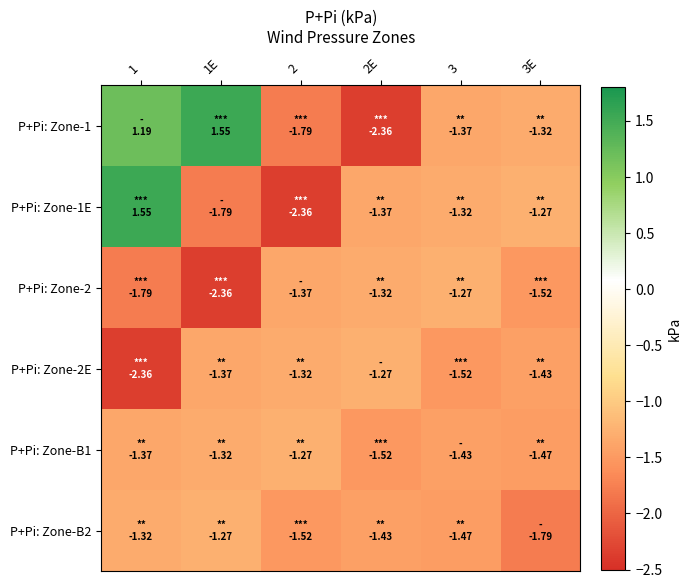

Reading right to left, transcribe all the data shown in this chart.

P+Pi: Zone-1: 3E=-1.3	3=-1.4	2E=-2.4	2=-1.8	1E=1.5	1=1.2
P+Pi: Zone-1E: 3E=-1.3	3=-1.3	2E=-1.4	2=-2.4	1E=-1.8	1=1.5
P+Pi: Zone-2: 3E=-1.5	3=-1.3	2E=-1.3	2=-1.4	1E=-2.4	1=-1.8
P+Pi: Zone-2E: 3E=-1.4	3=-1.5	2E=-1.3	2=-1.3	1E=-1.4	1=-2.4
P+Pi: Zone-B1: 3E=-1.5	3=-1.4	2E=-1.5	2=-1.3	1E=-1.3	1=-1.4
P+Pi: Zone-B2: 3E=-1.8	3=-1.5	2E=-1.4	2=-1.5	1E=-1.3	1=-1.3